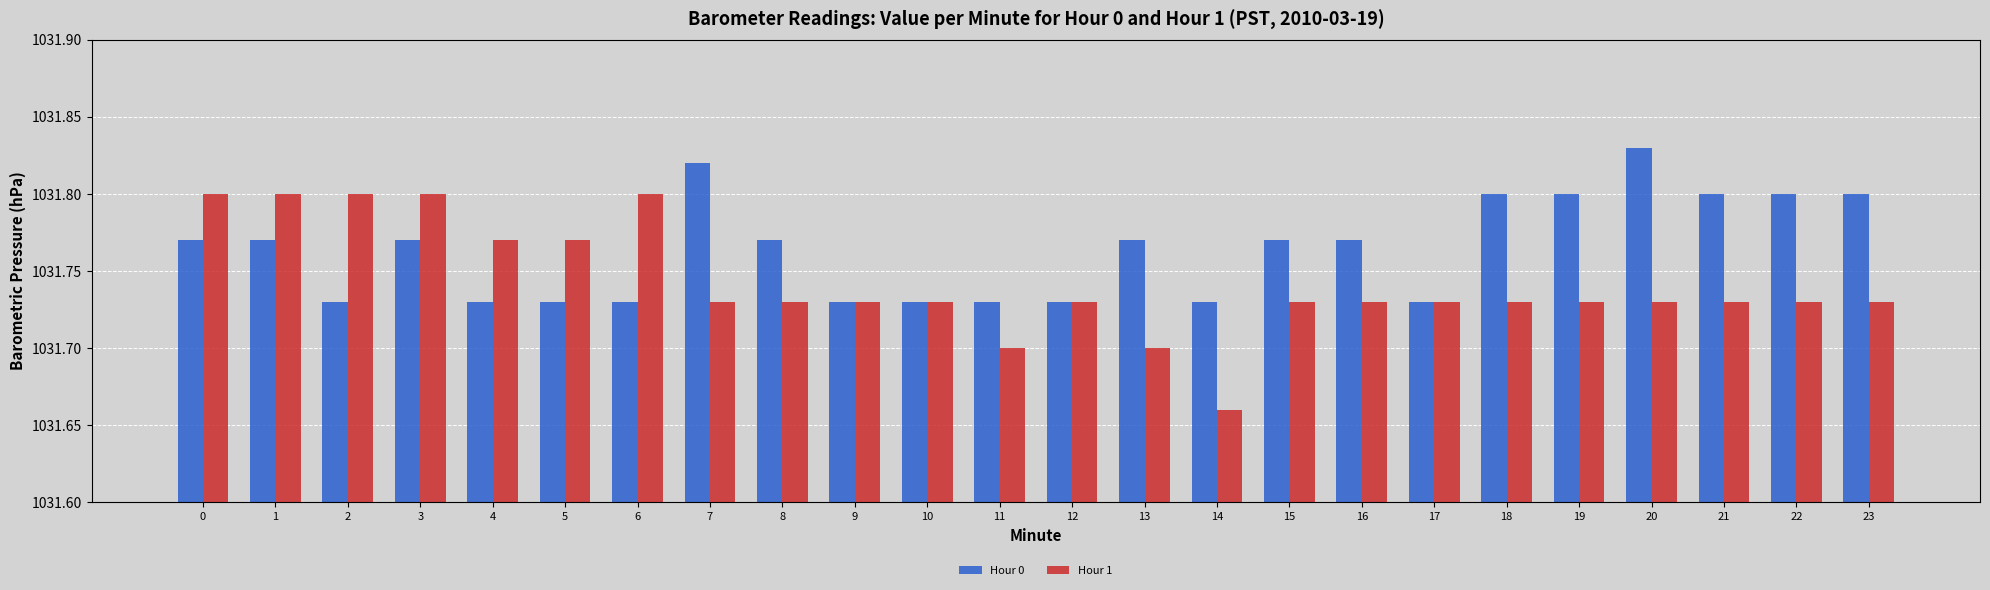

Count the Hour 0 values in the range 1031 to 1032.

24